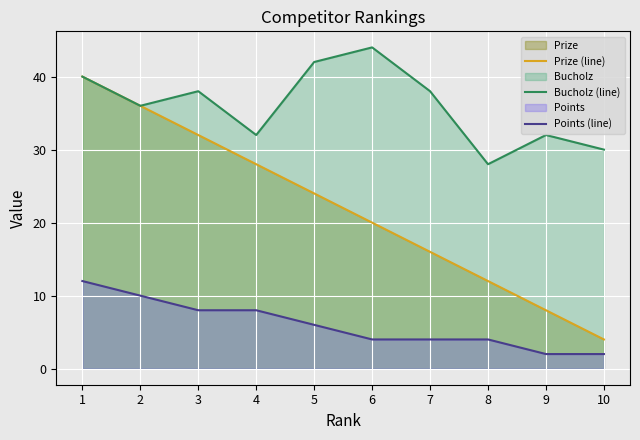

Count the Points (line) values in the range 4 to 8.

6